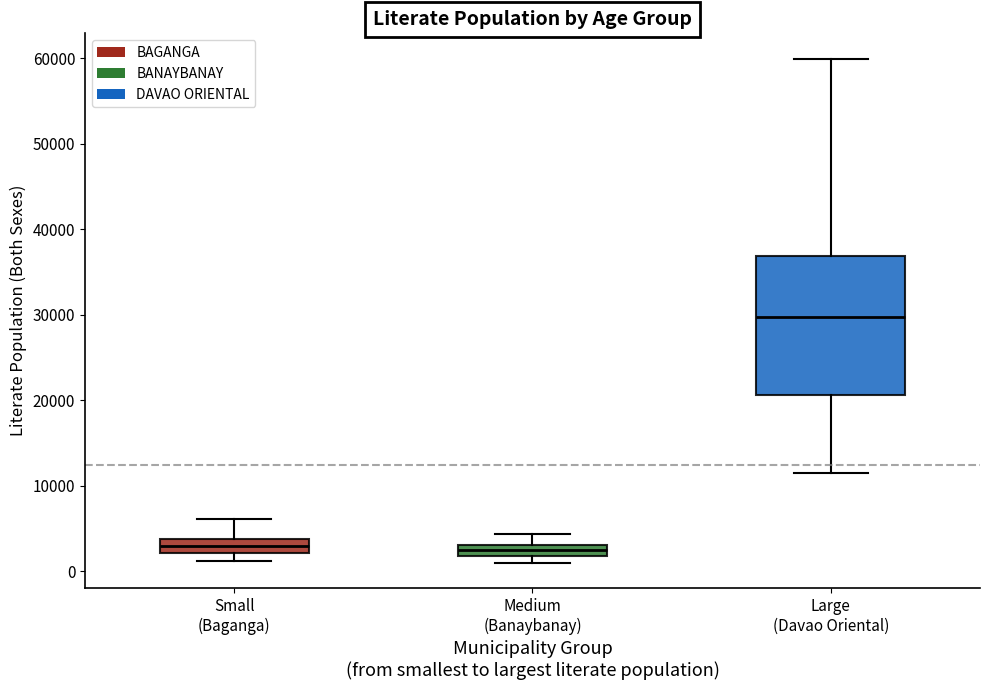

Which box is the tallest, from its lower edge to its upper edge?

Large (Davao Oriental)